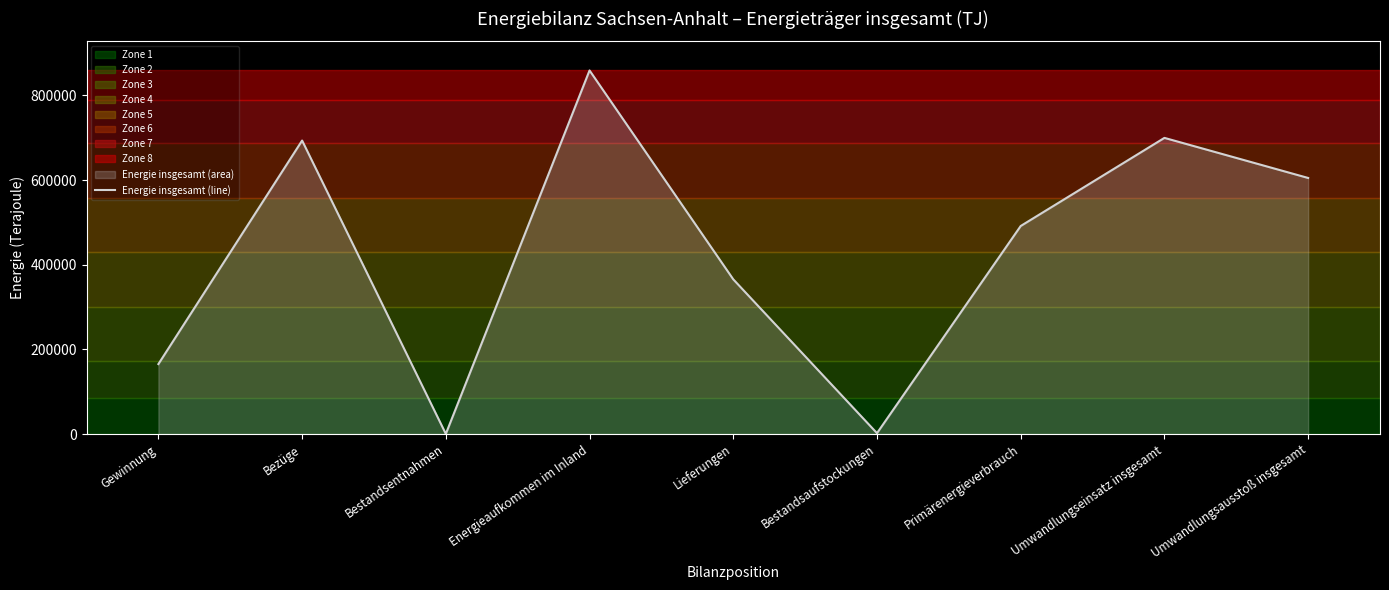

How many distinct data groups are displayed?

1